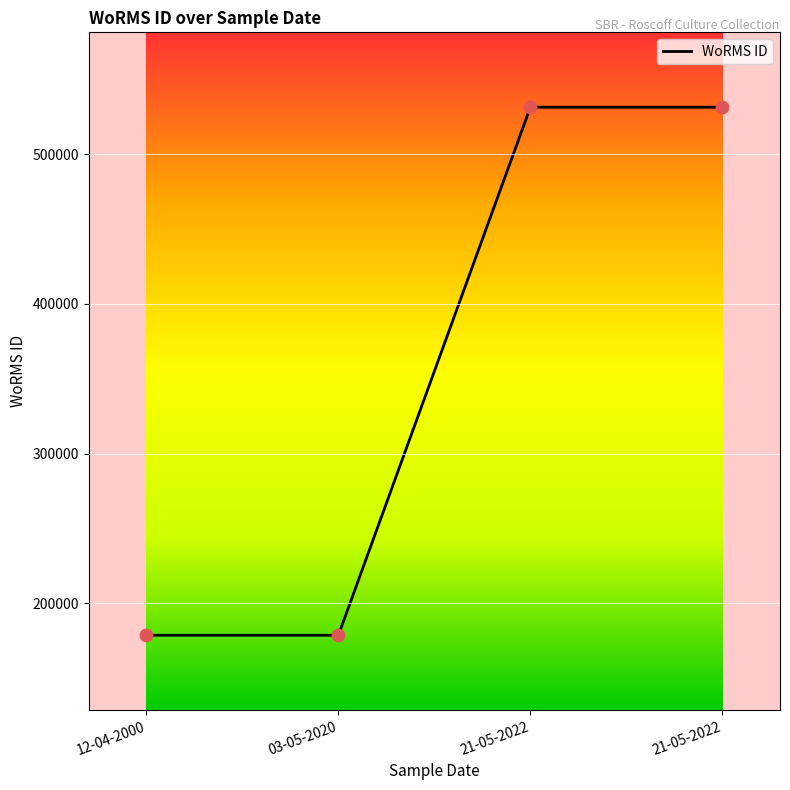

Does the chart have visible grid lines?

Yes